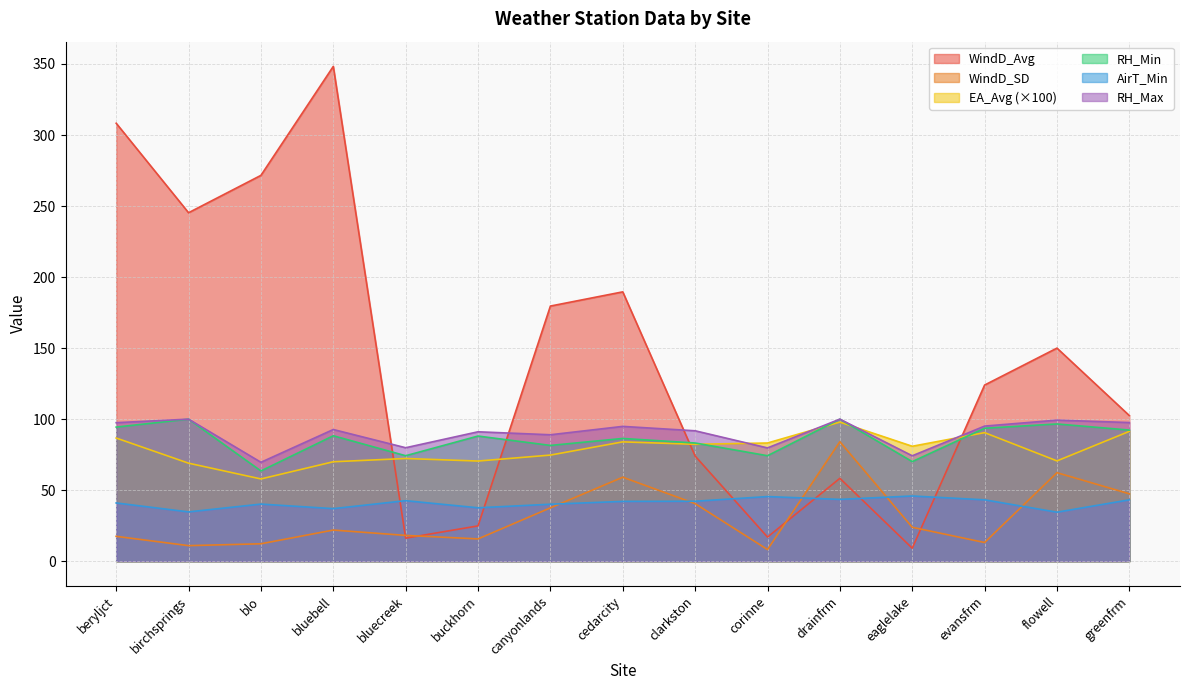

Where does the EA_Avg series first go above 80?

beryljct